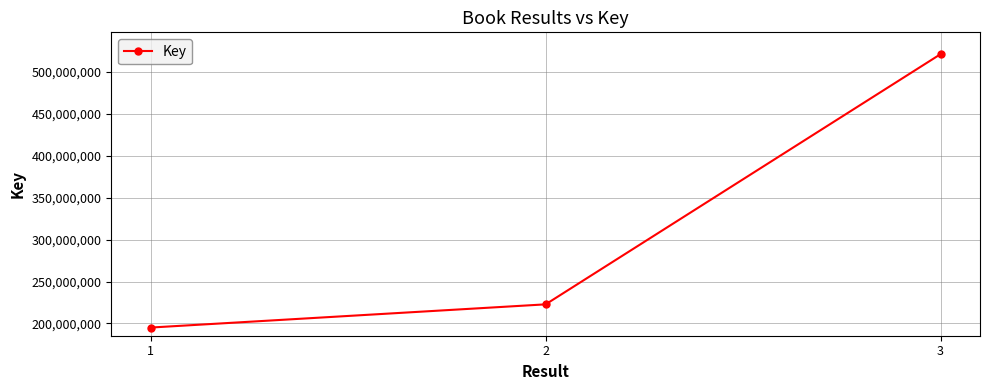

List the labels in order of value, smallest first.

1, 2, 3